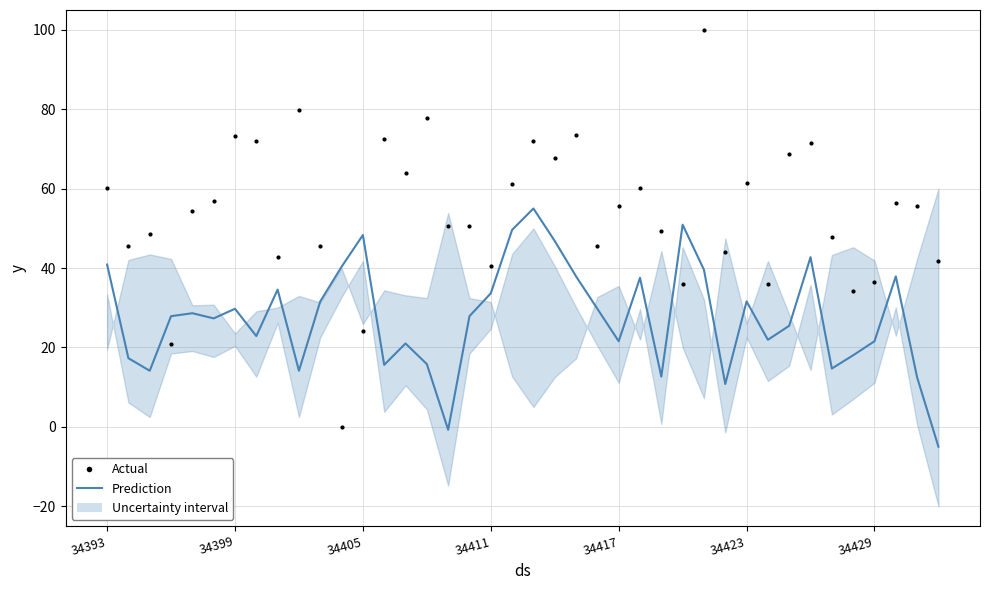

At how many categories does at least one series exceed 45?

31